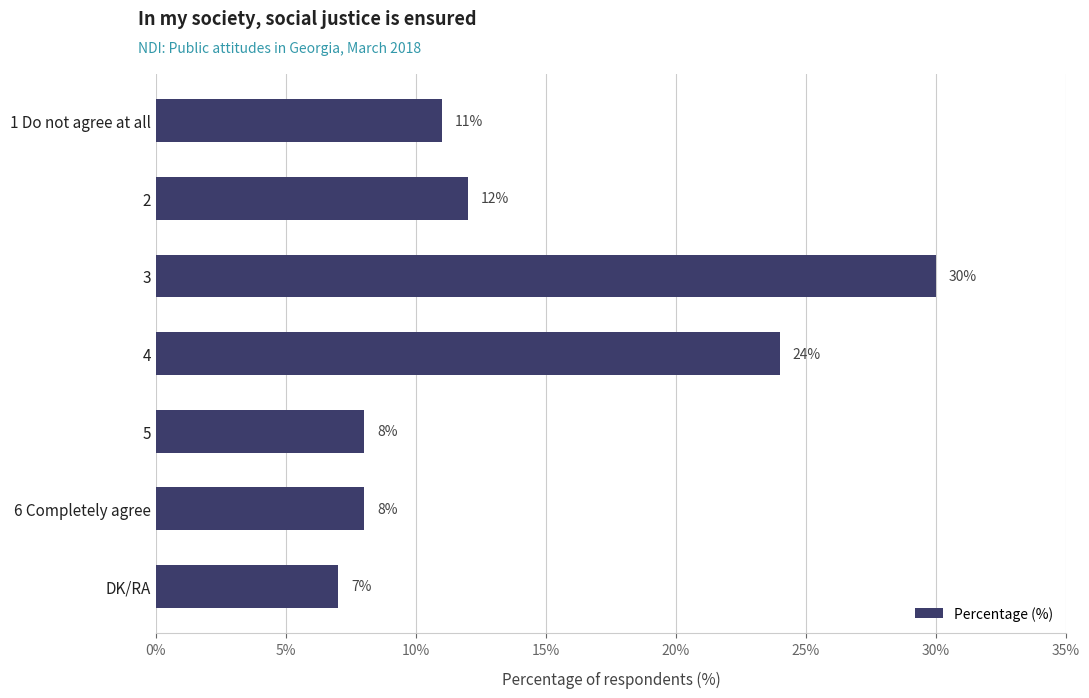

What is the minimum value shown in the chart?

7